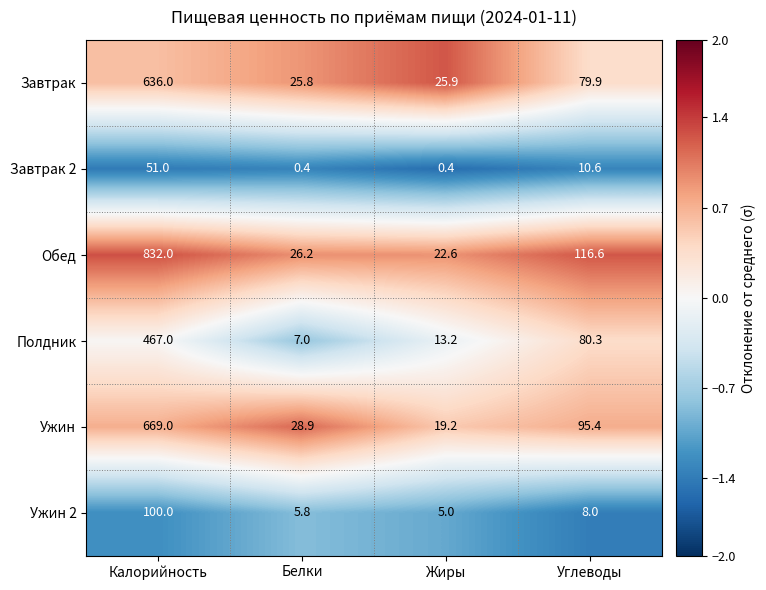

What is the greatest value displayed?

832.0